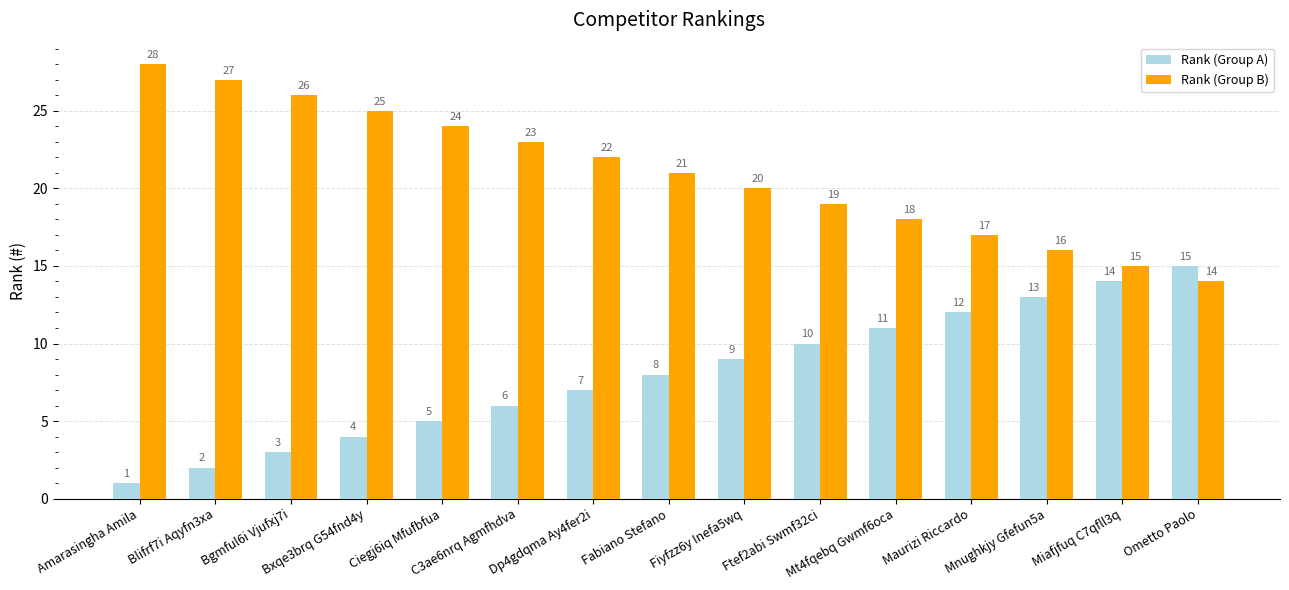

Are the bars grouped side by side (vs. stacked)?

Yes